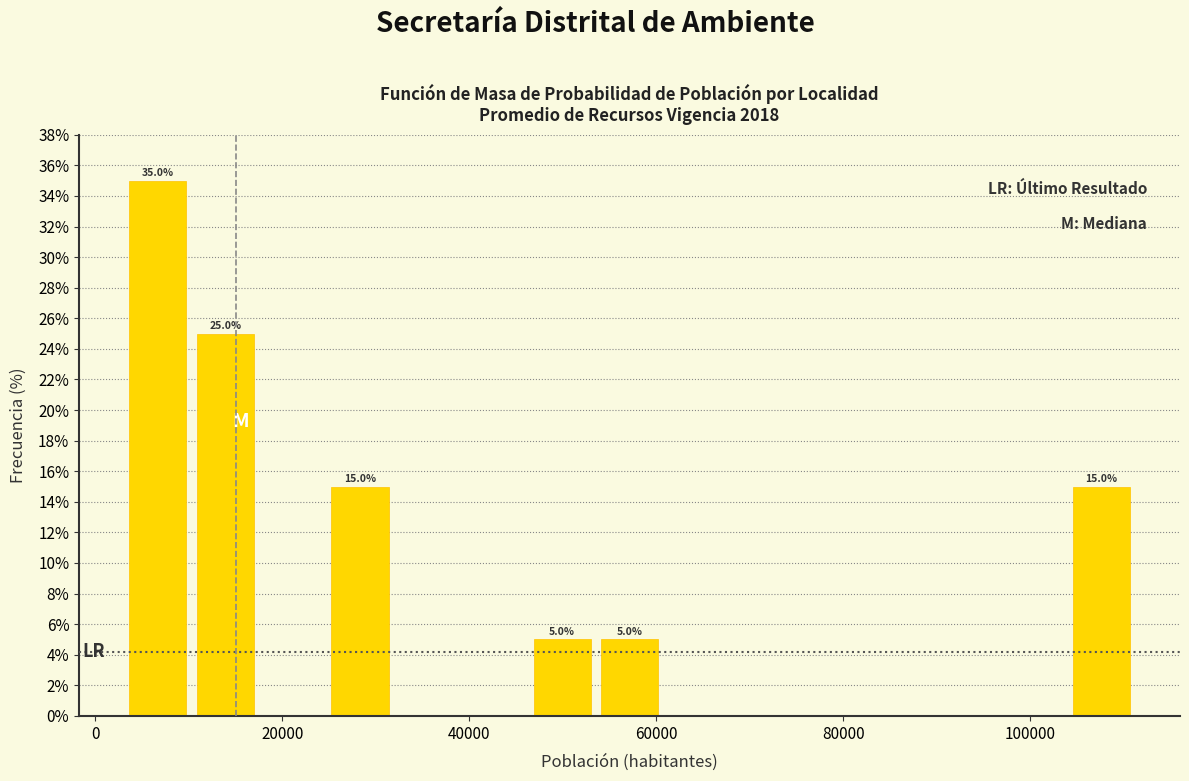

Read against the x-axis, roughly where is the centre of the tallest bar?

6000